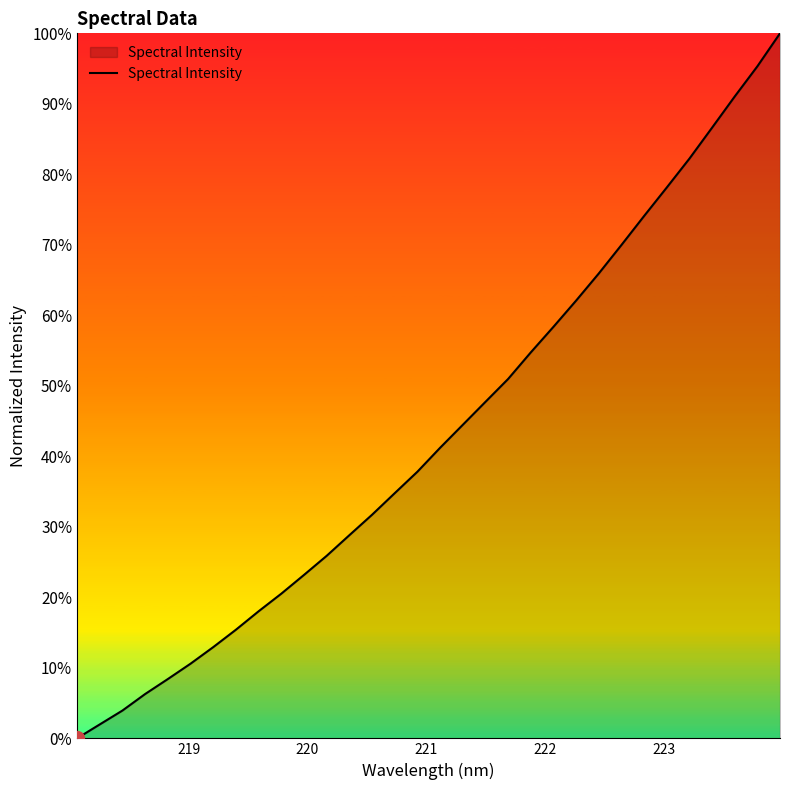

What is the difference between the maximum and minimum values?

100.0